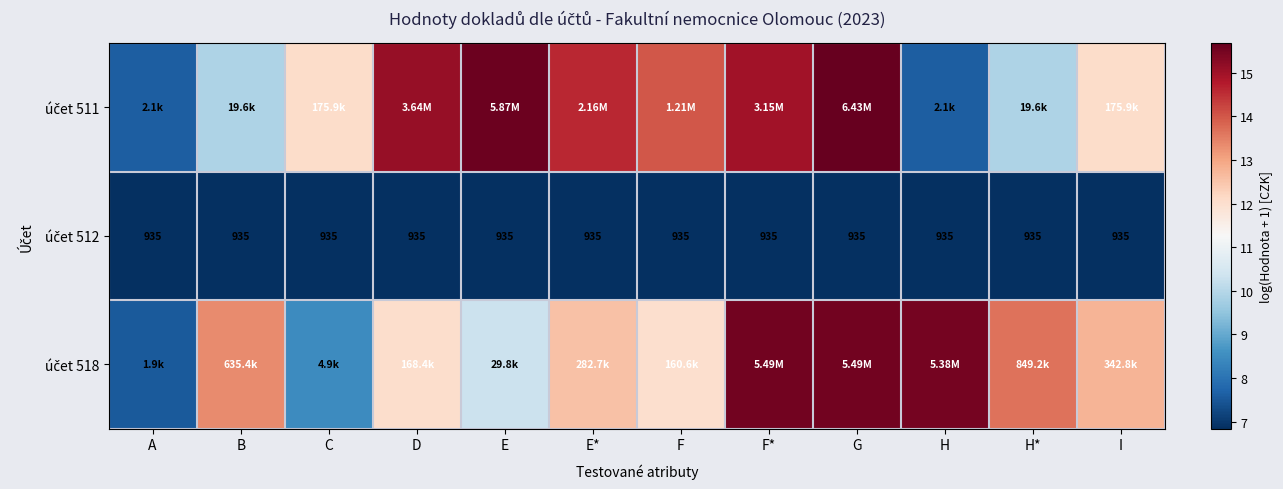

At E, list the series in order from largest to smallest.

účet 511, účet 518, účet 512